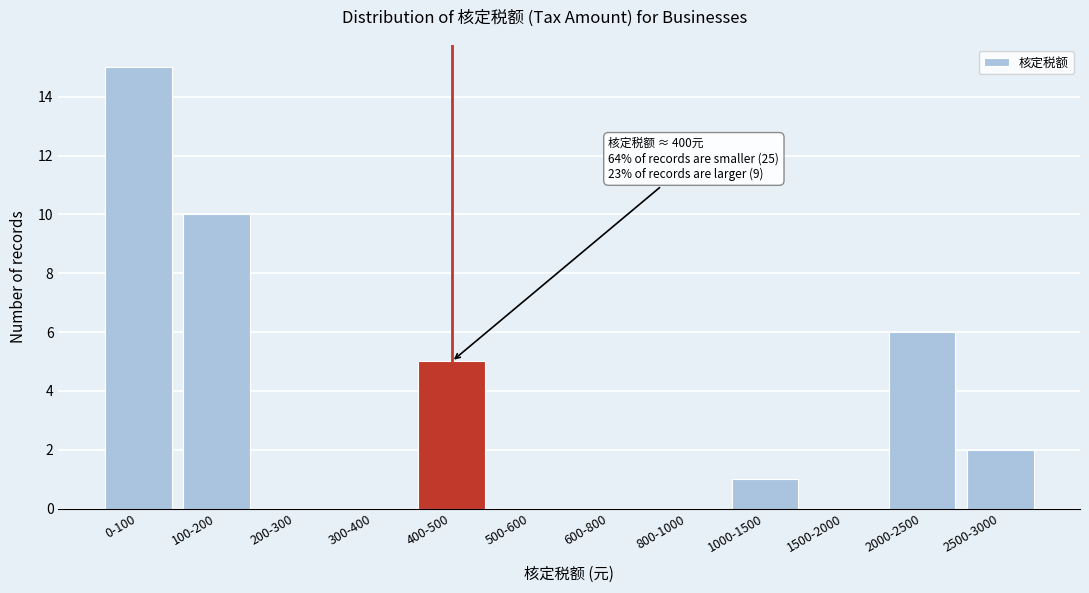

Reading right to left, extract all data points from this chart.

2500-3000=2	2000-2500=6	1500-2000=0	1000-1500=1	800-1000=0	600-800=0	500-600=0	400-500=5	300-400=0	200-300=0	100-200=10	0-100=15